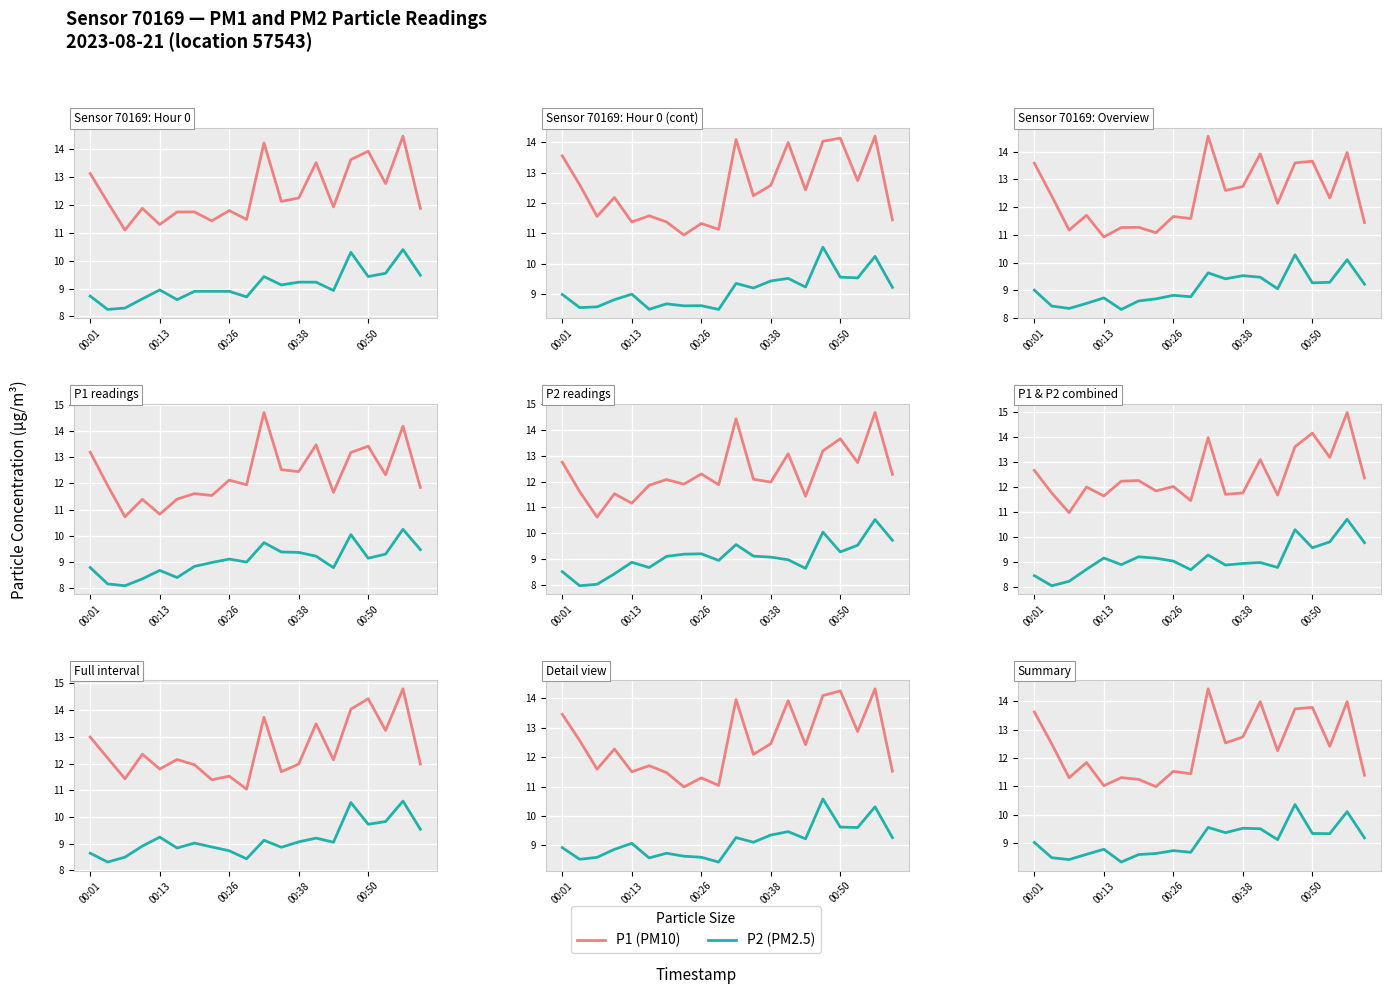

True or false: P2 and P1 cross at least once.

False